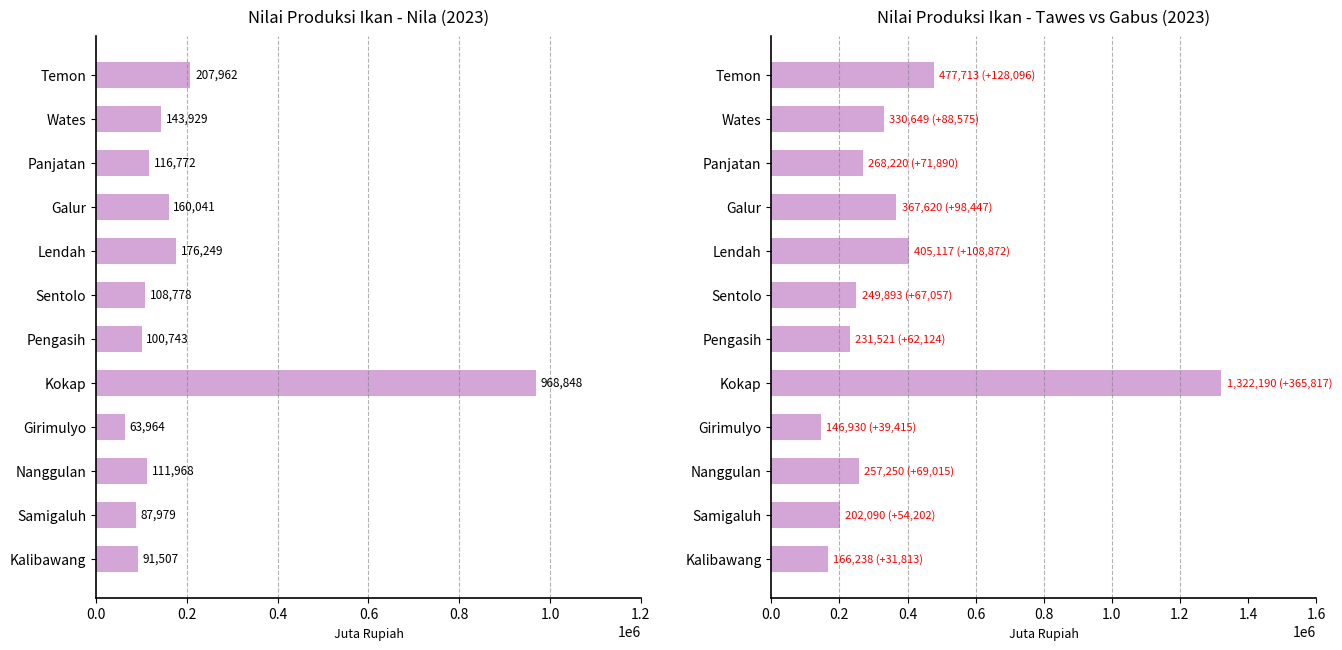

List the series in order of their overall mean, lowest first.

Nila, Gabus